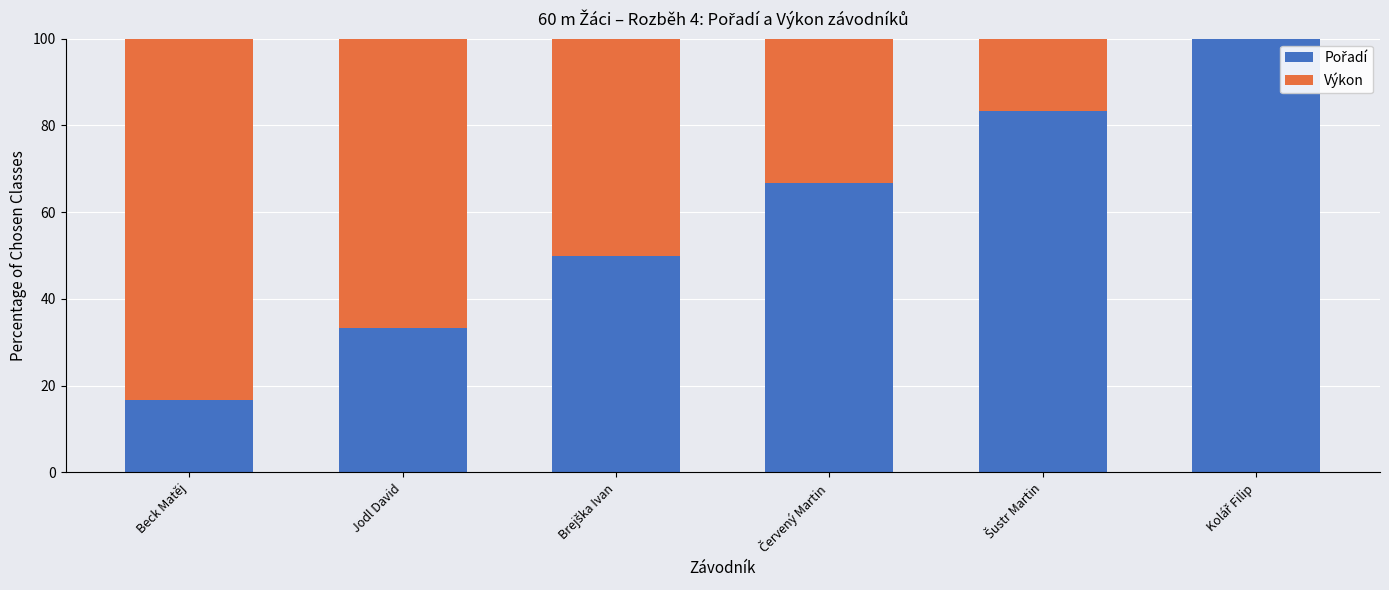

What is the difference between the maximum and minimum values in the Výkon series?

83.3